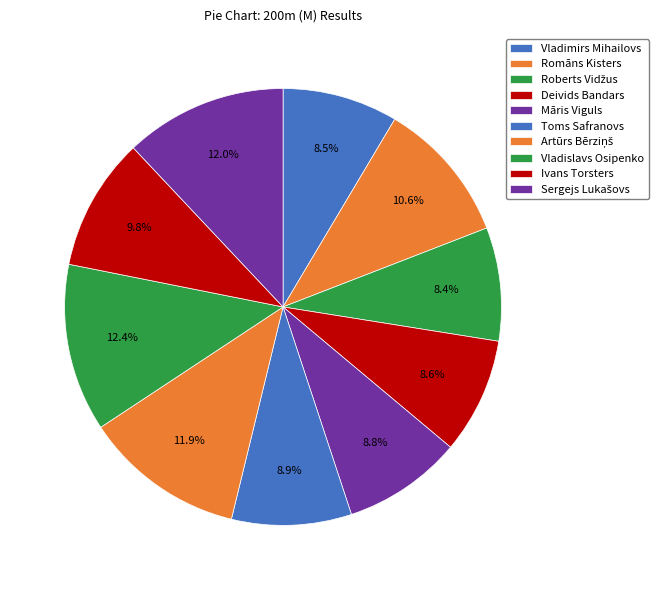

How many slices are in this pie chart?

10